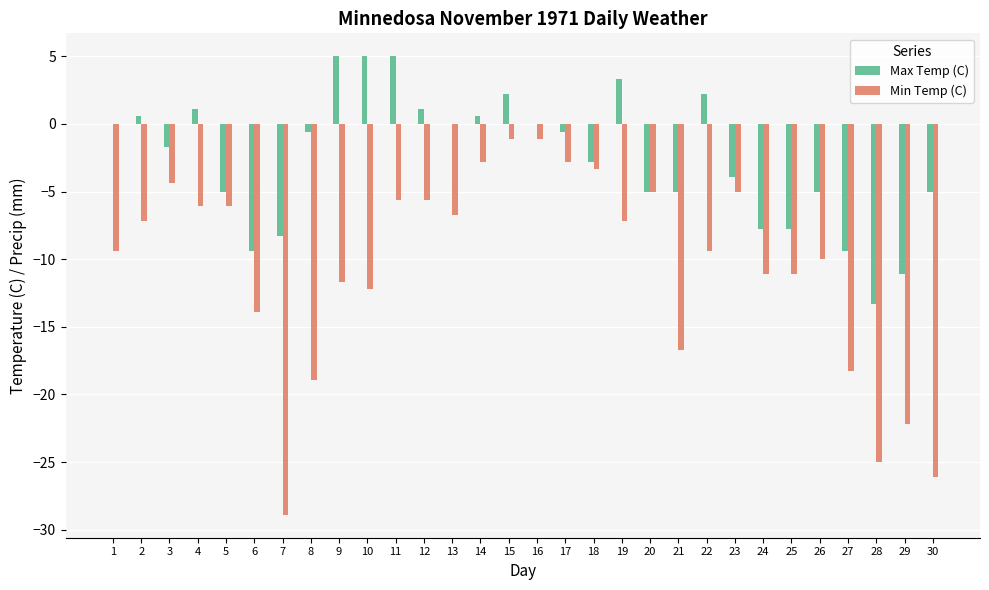

What is the maximum value shown in the chart?

5.0